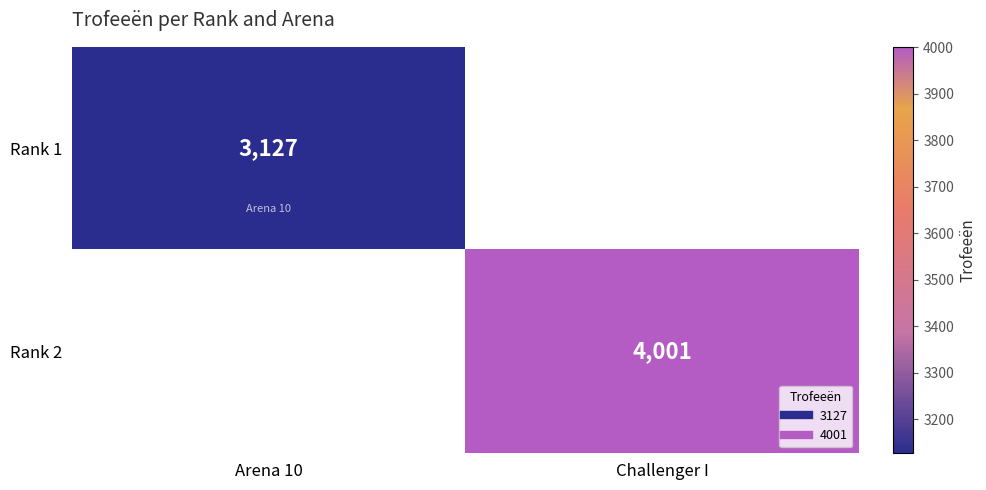

The Rank 2 series shows 4001.0 at Challenger I. True or false?

True